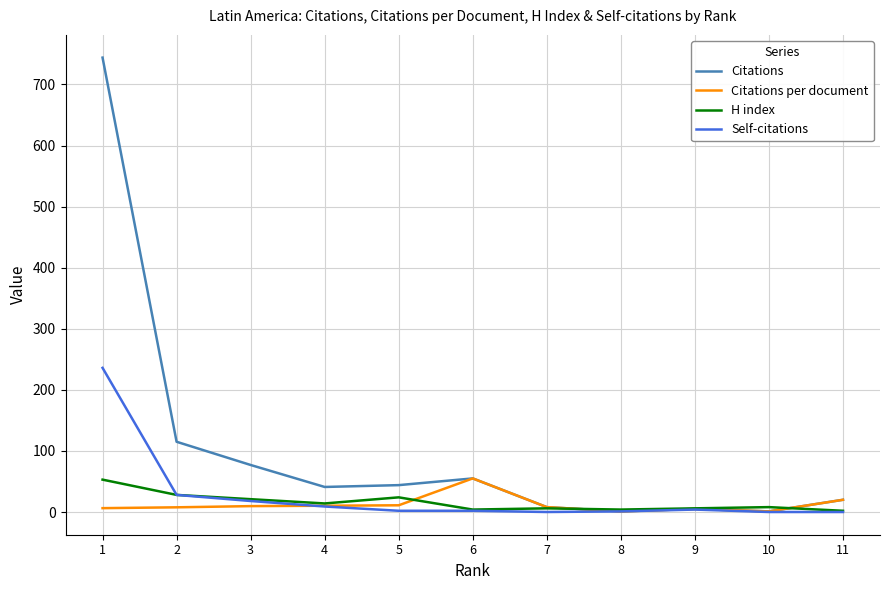

What is the greatest value displayed?

744.0